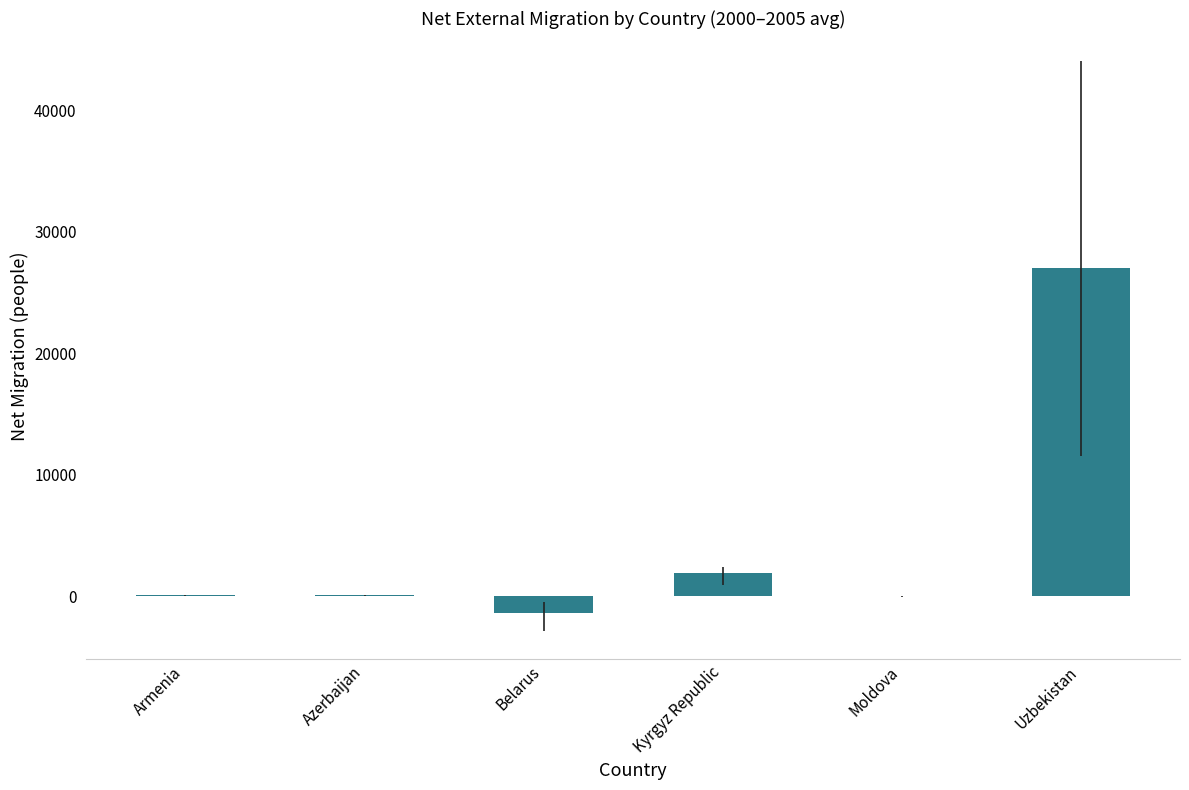

What is the approximate value at Belarus?

-1325.3